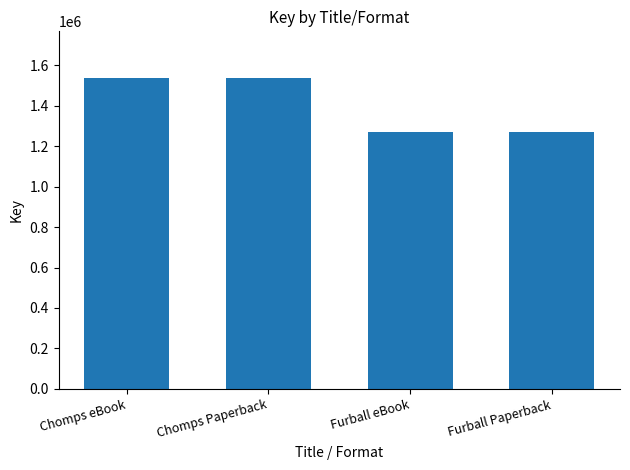

What is the ratio of the value at Furball eBook to the value at Chomps eBook?

0.8